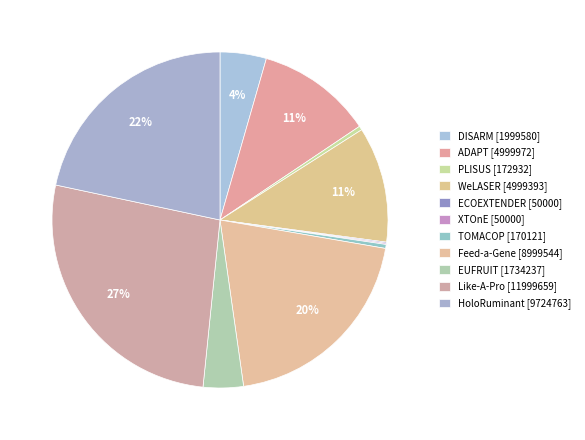

The Like-A-Pro slice represents 34% of the pie. True or false?

False